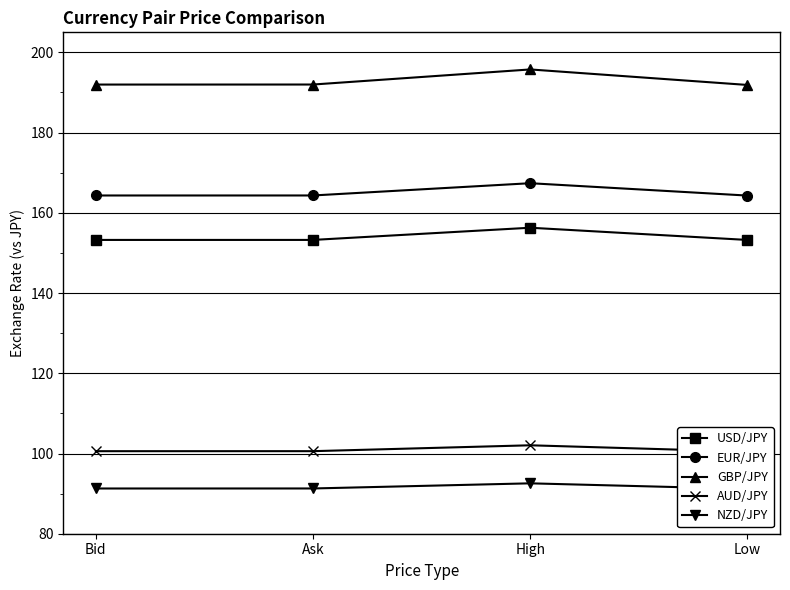

Which series has the largest total across all categories?

GBP/JPY